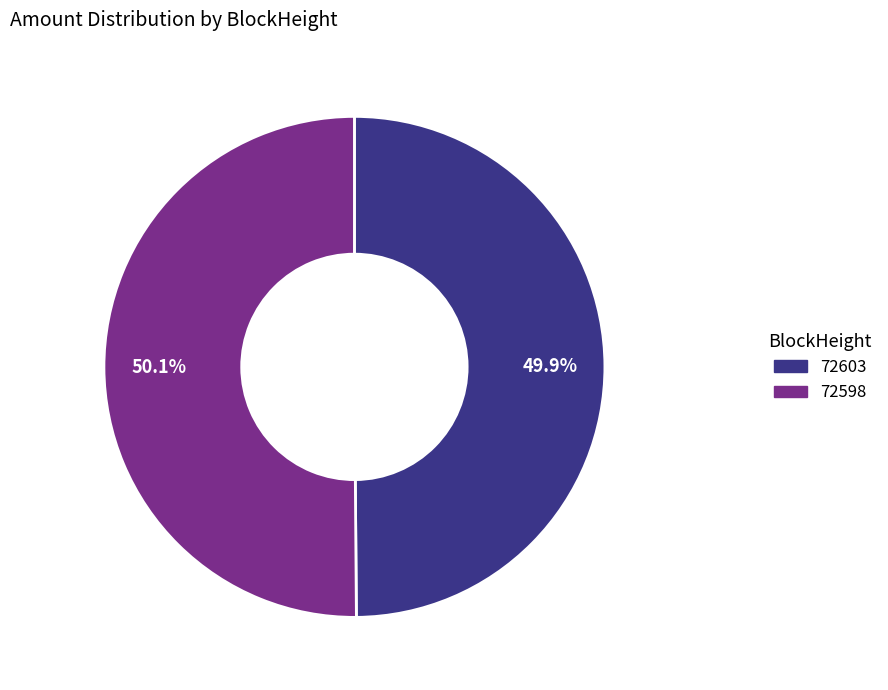

Approximately how many times larger is the value at 72603 compared to 72598?

1.0